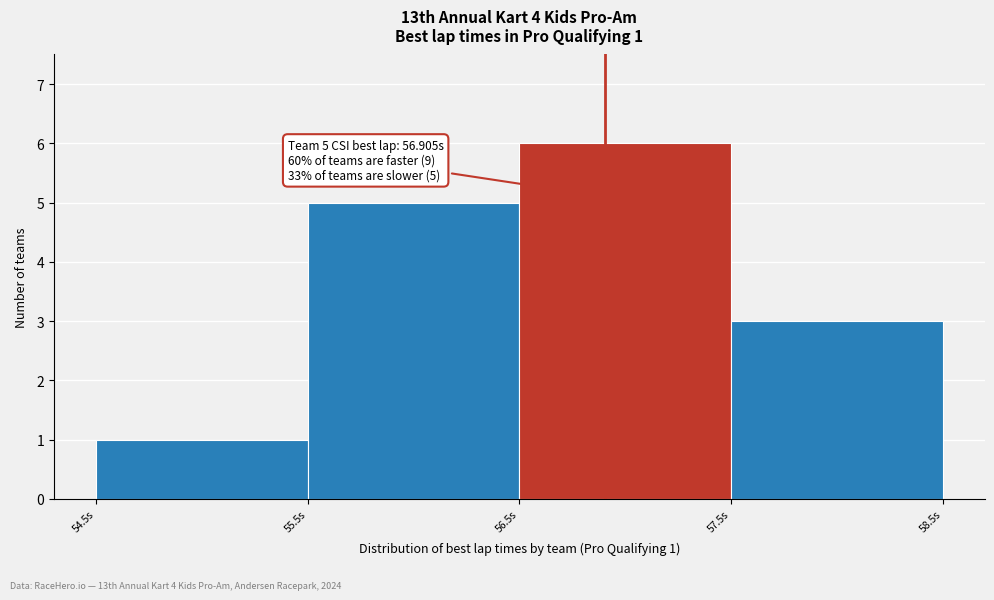

Which range on the x-axis has the tallest bar?

56.5 to 57.5